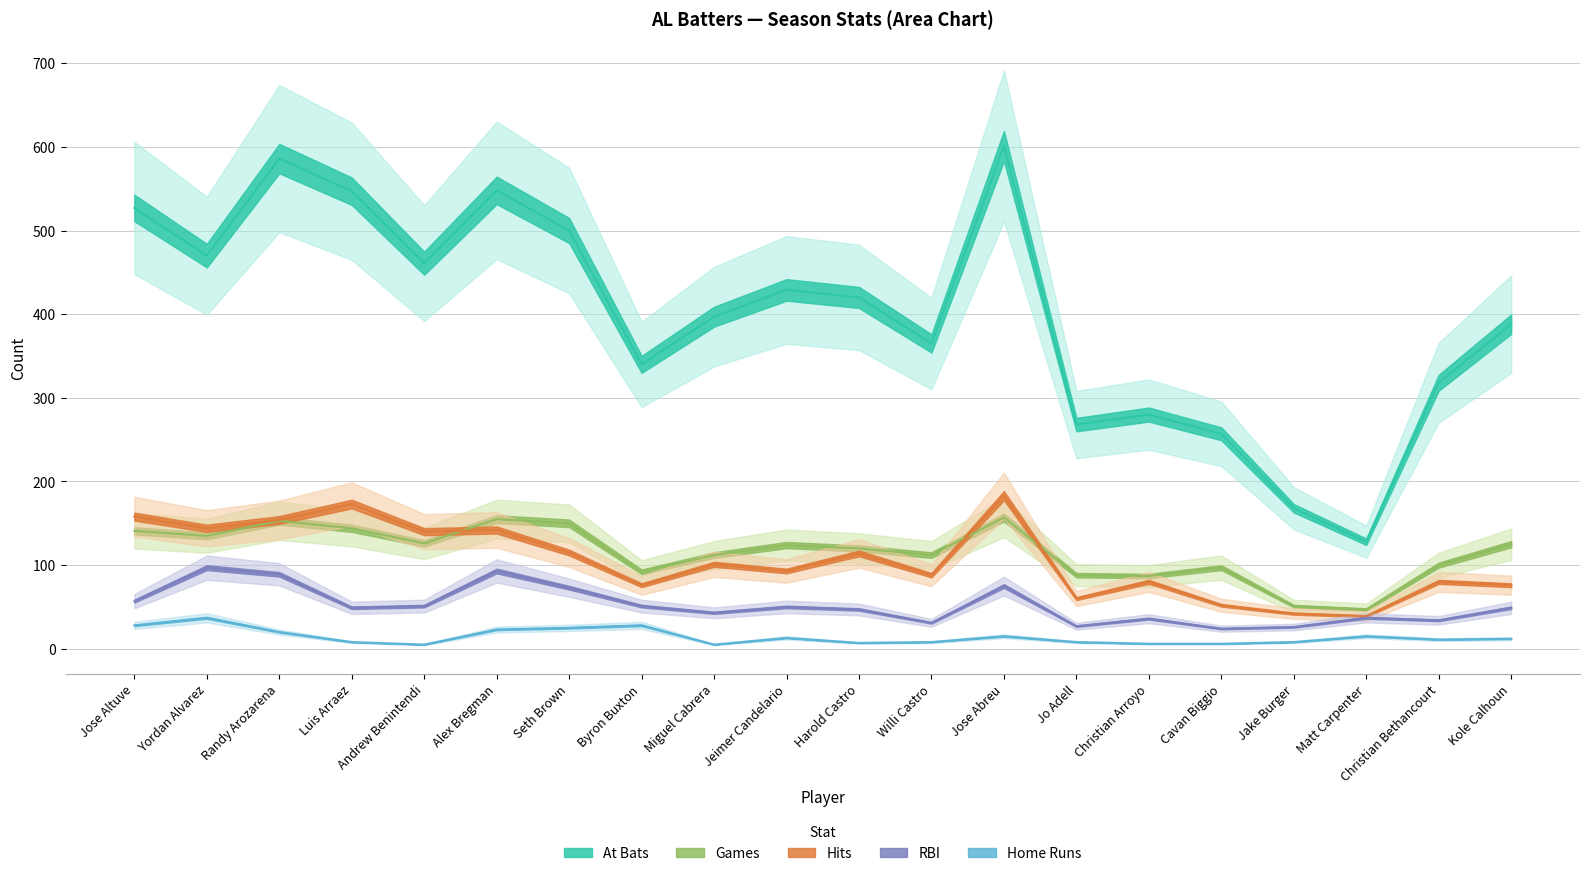

Reading left to right, what are all the values shown in this chart?

bAB: 527	470	586	547	461	548	500	340	397	429	420	365	601	268	280	257	168	128	318	388
bH: 158	144	154	173	140	142	115	76	101	93	114	88	183	60	80	52	42	39	80	76
bRBI: 57	97	89	49	51	93	73	51	43	50	47	31	75	27	36	24	26	37	34	49
bHR: 28	37	20	8	5	23	25	28	5	13	7	8	15	8	6	6	8	15	11	12
bG: 141	135	153	144	126	155	150	92	112	124	120	112	157	88	87	97	51	47	100	125